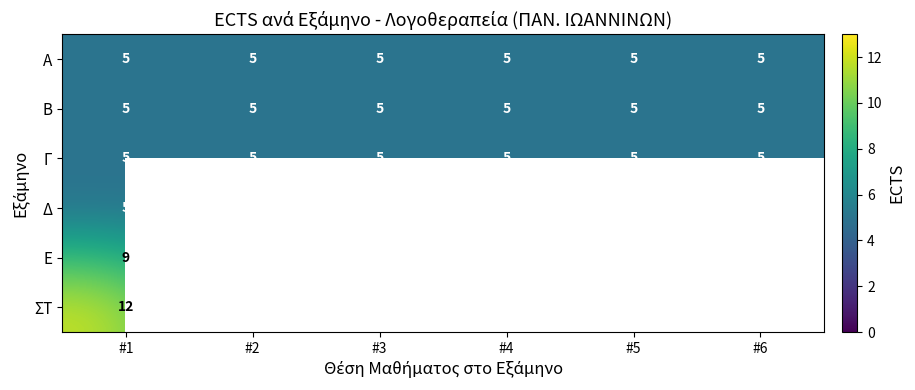

True or false: ΣΤ has a value of 2.0 at #2.

False